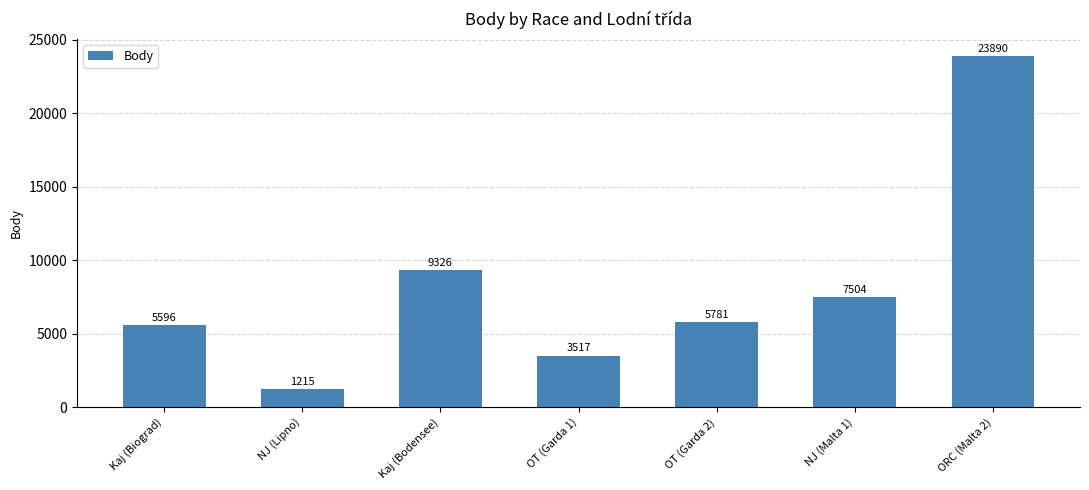

Rank the categories by value from highest to lowest.

ORC (Malta 2), Kaj (Bodensee), NJ (Malta 1), OT (Garda 2), Kaj (Biograd), OT (Garda 1), NJ (Lipno)